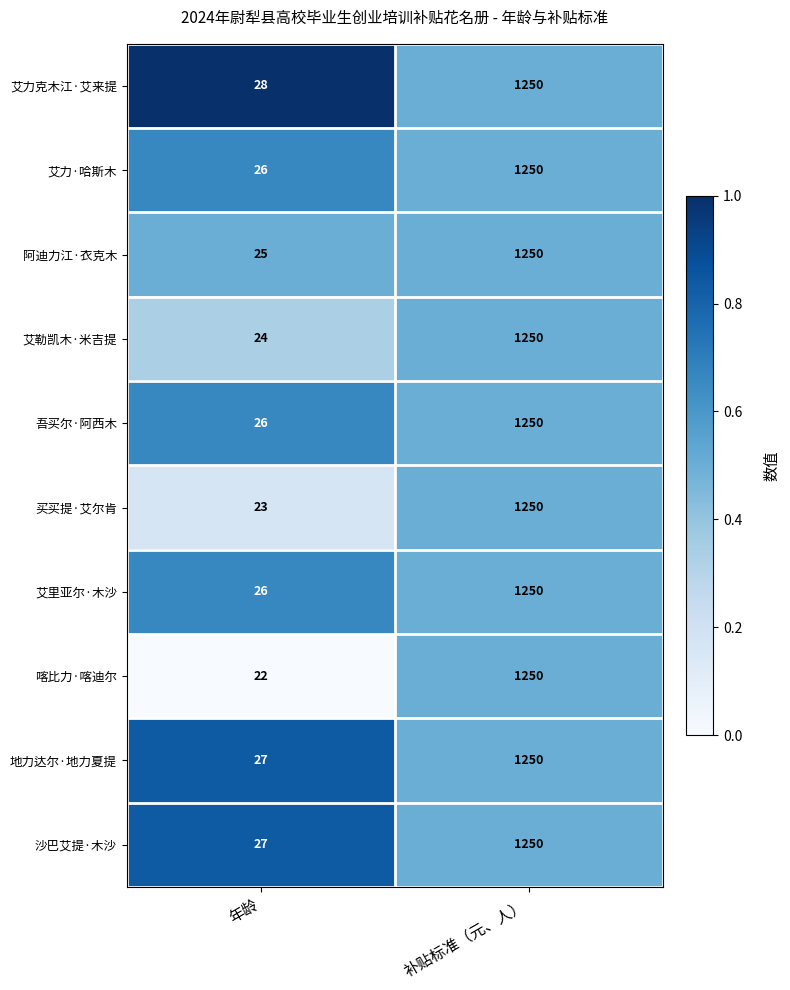

Is it true that 喀比力·喀迪尔 equals 1250 at 补贴标准（元、人）?

True